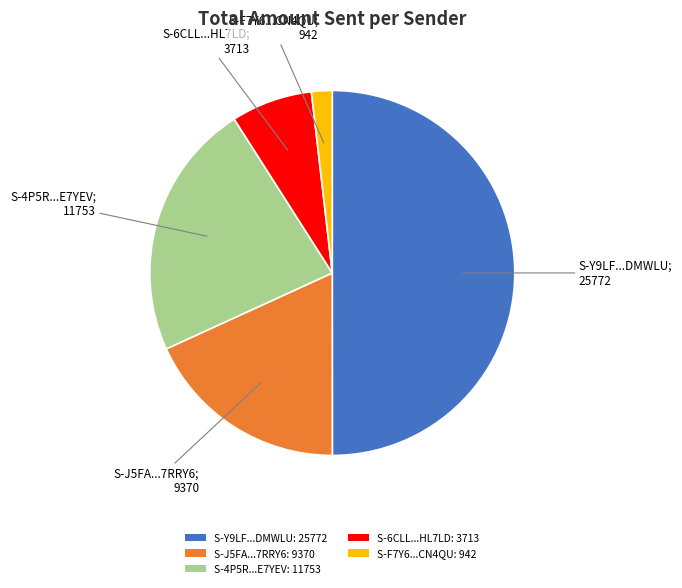

Is the sum of S-J5FA...7RRY6: 9370 and S-6CLL...HL7LD: 3713 greater than half?

No